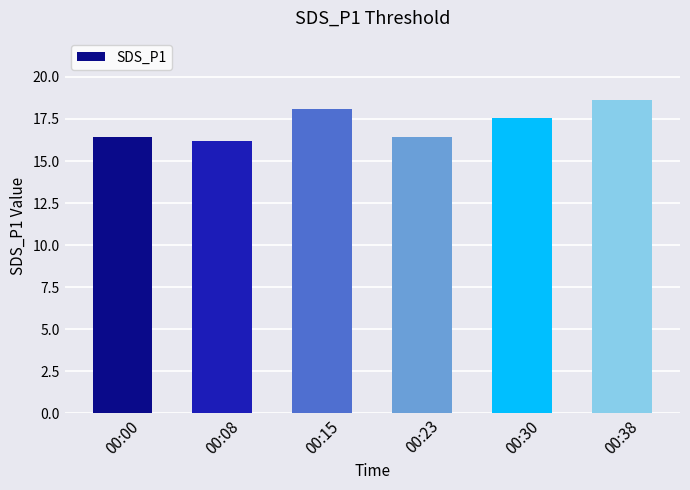

What is the difference between the values at 00:00 and 00:38?

2.2